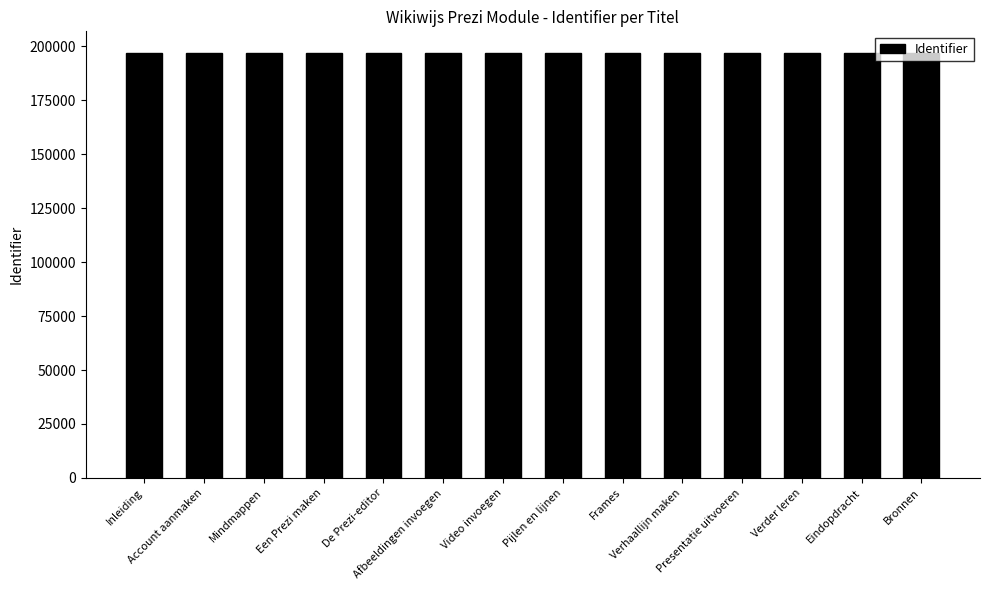

What is the maximum value shown in the chart?

196997